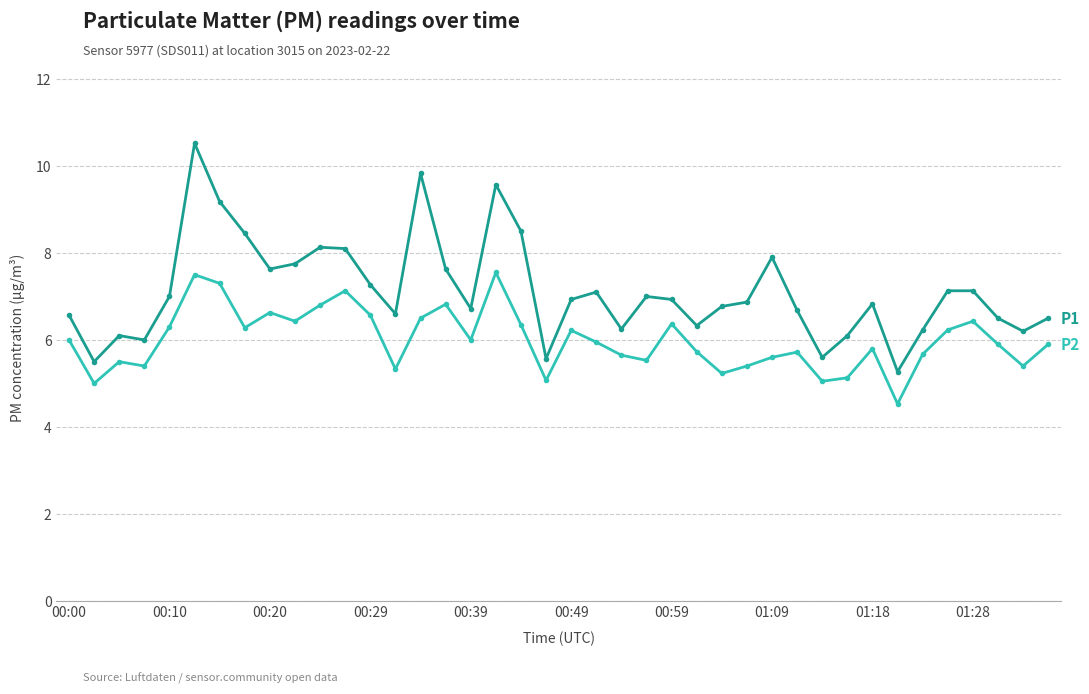

What is the maximum value shown in the chart?

10.5